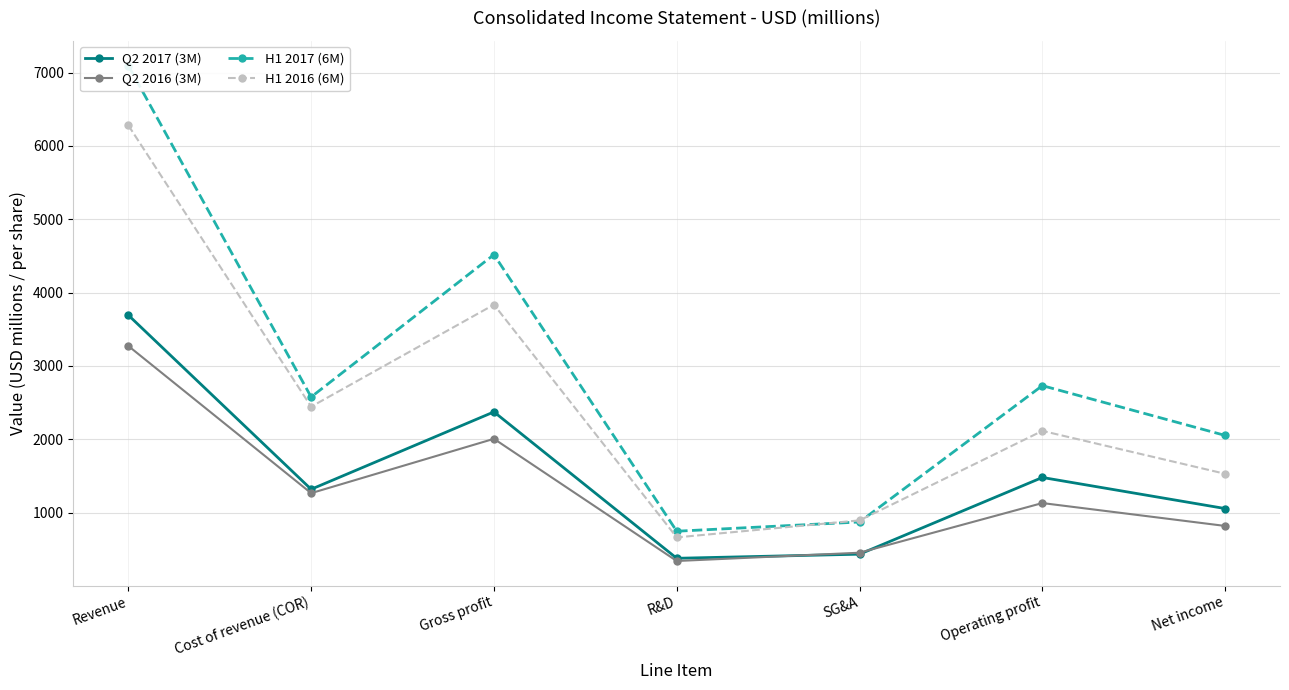

What are all the series names shown in the legend?

Q2 2017 (3M), Q2 2016 (3M), H1 2017 (6M), H1 2016 (6M)